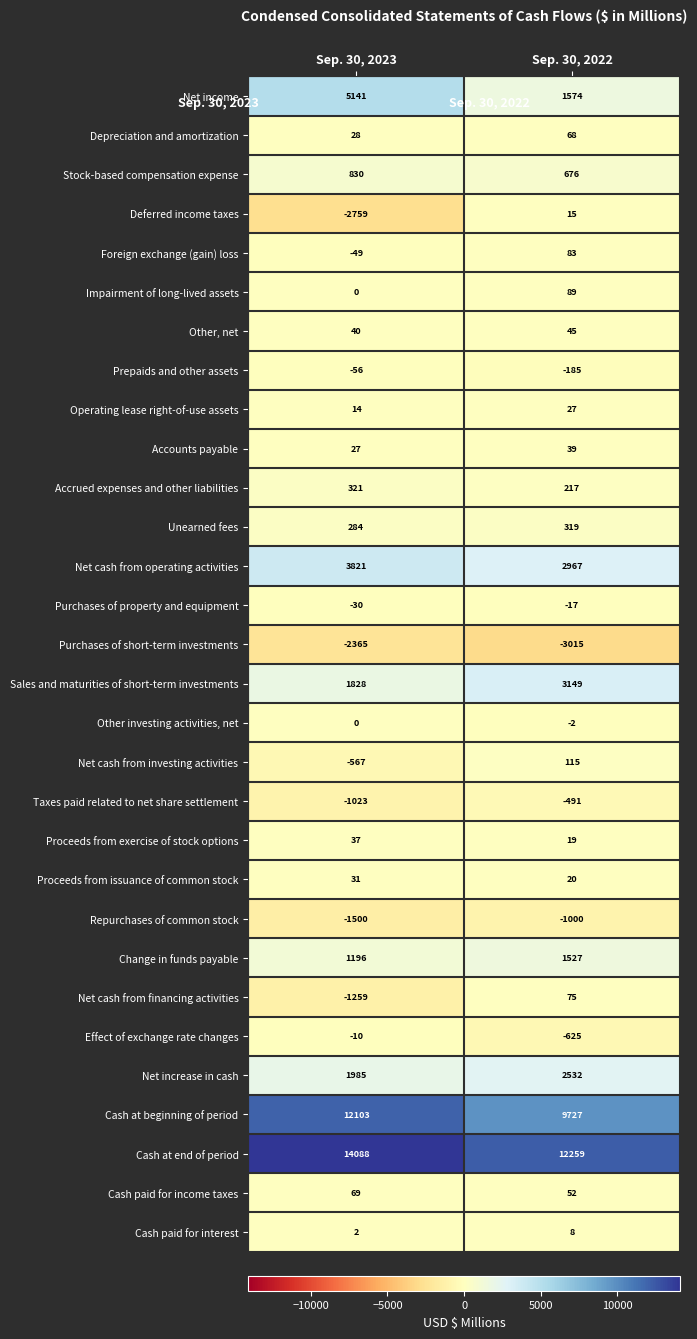

What is the sum of the Cash paid for interest values at Sep. 30, 2022 and Sep. 30, 2023?

10